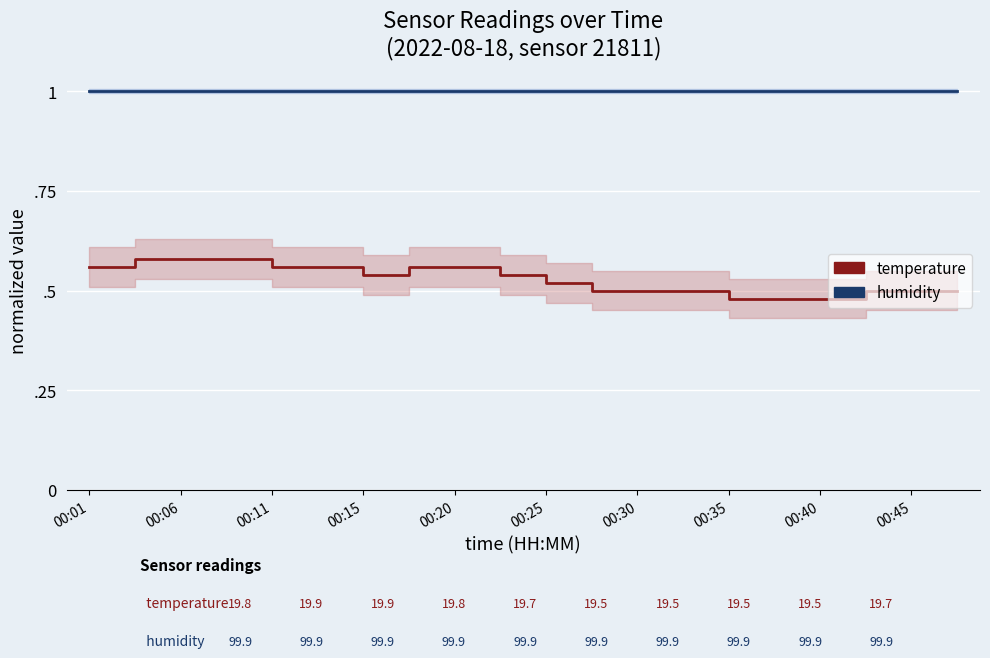

Which series has the largest total across all categories?

humidity